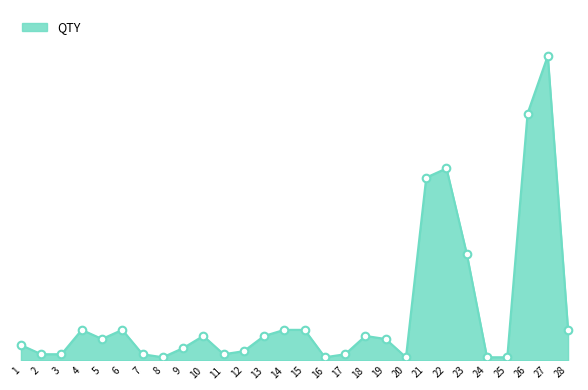

Between 7 and 17, which is larger?

7